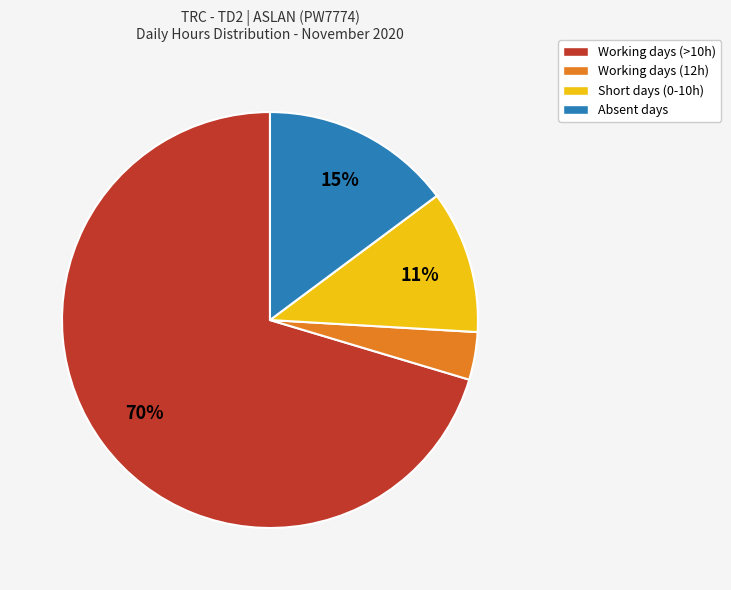

Is there a majority slice in this chart?

Yes